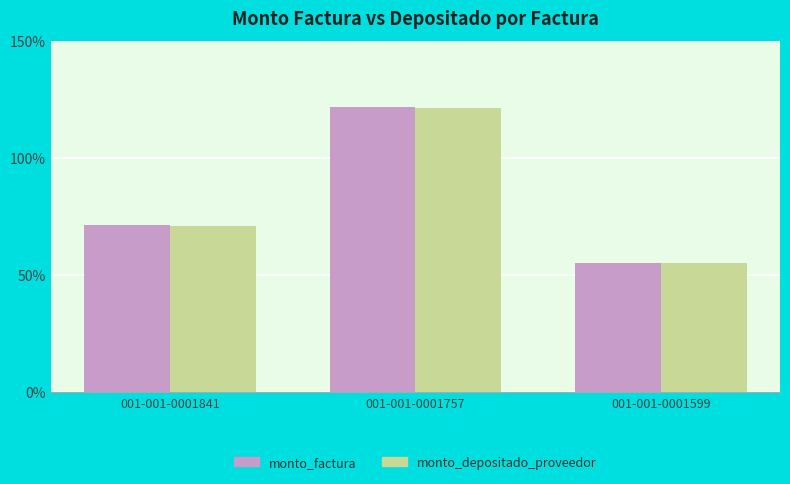

Reading left to right, transcribe all the data shown in this chart.

monto_factura: 71294000	121606000	55100000
monto_depositado_proveedor: 71034749	121163796	54899600